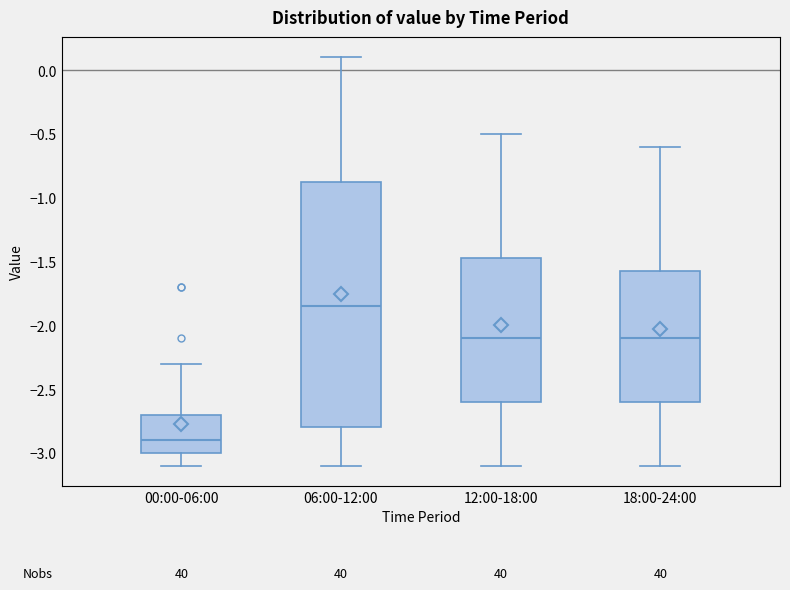

Where is the upper edge of the box for 12:00-18:00 on the y-axis? The values are not printed on the chart, so give them approximately, as read against the axis.

-1.45